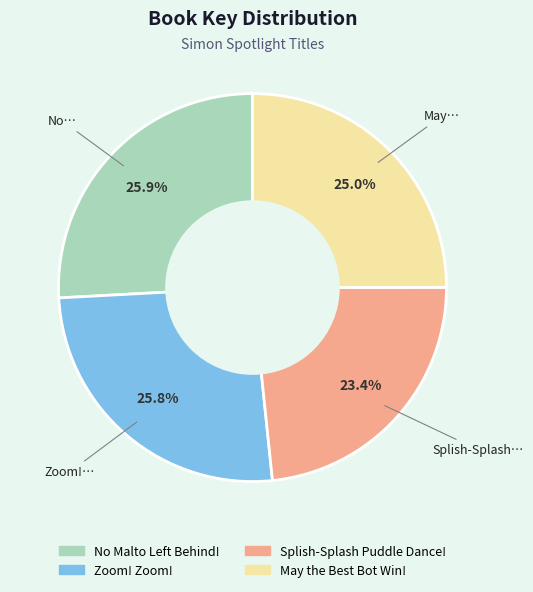

What percentage is NOT represented by May the Best Bot Win!?

75.0%